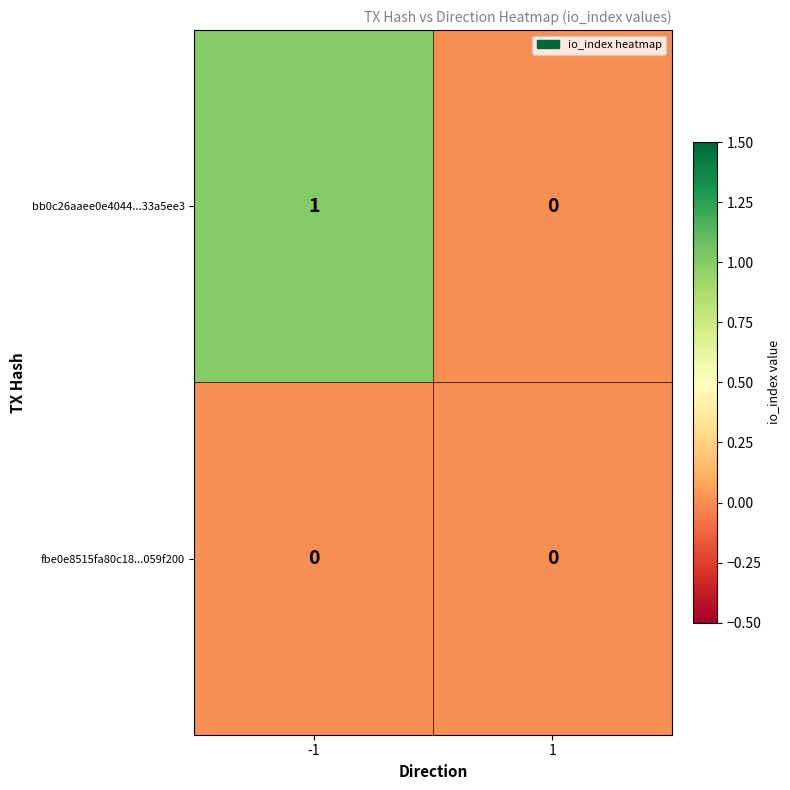

Which series has the largest total across all categories?

bb0c26aaee0e4044...33a5ee3